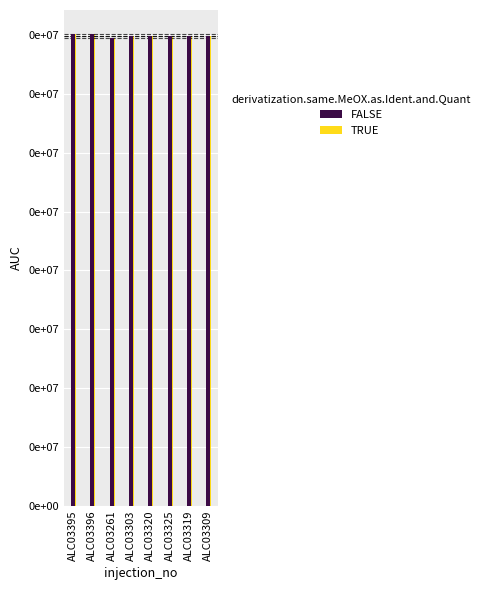

What are all the series names shown in the legend?

FALSE, TRUE